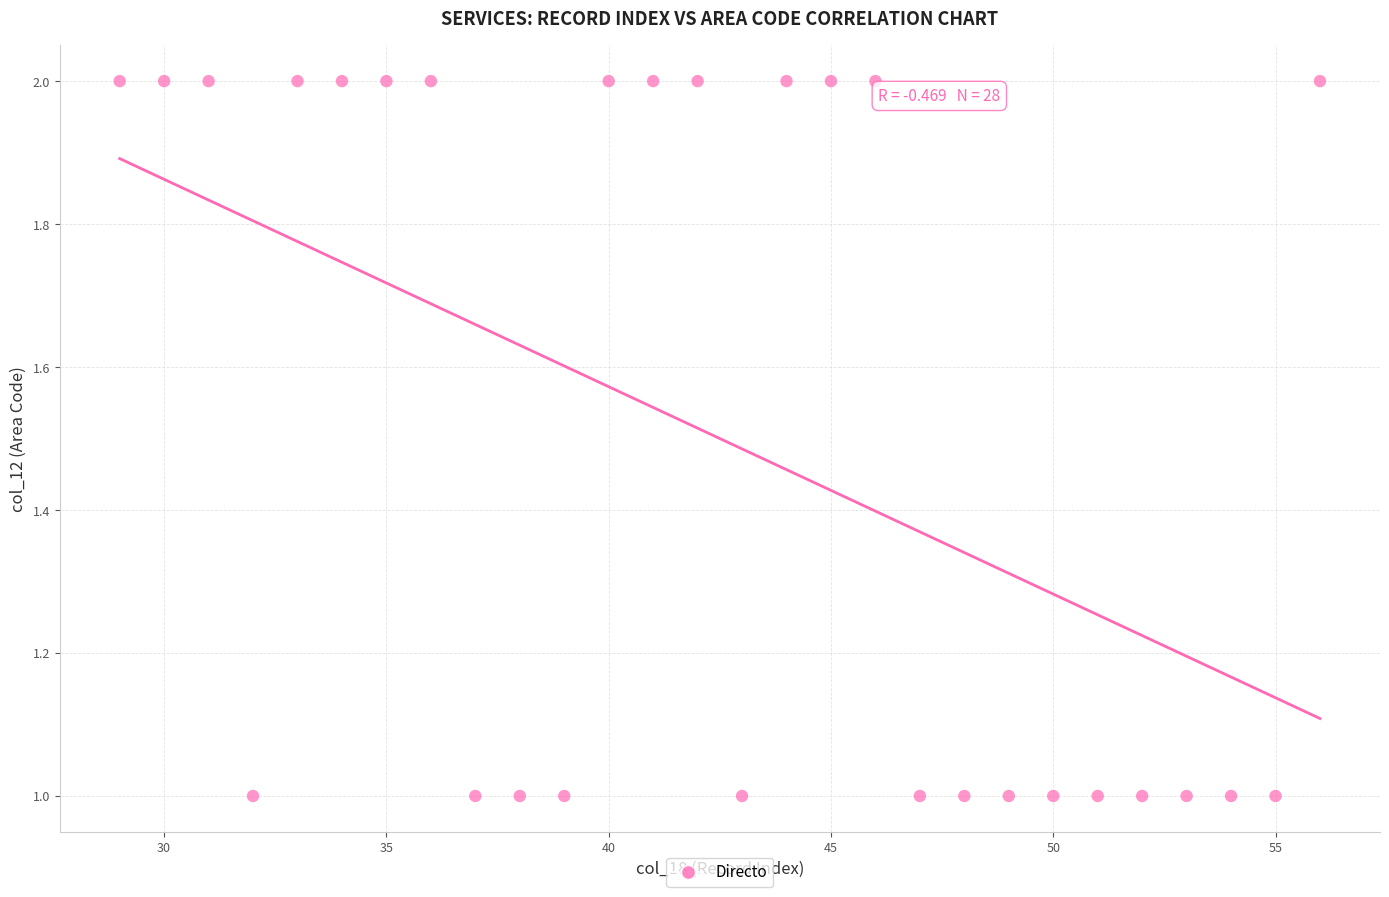

What is the range of X values (max minus min)?

27